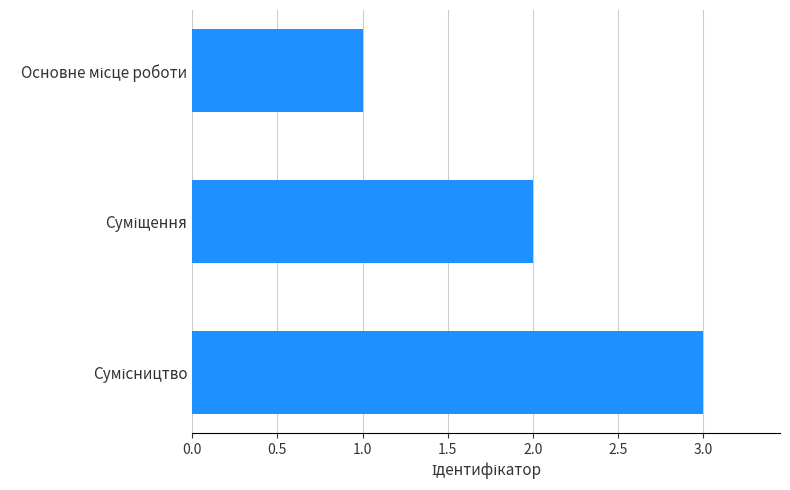

What is the sum of all values?

6